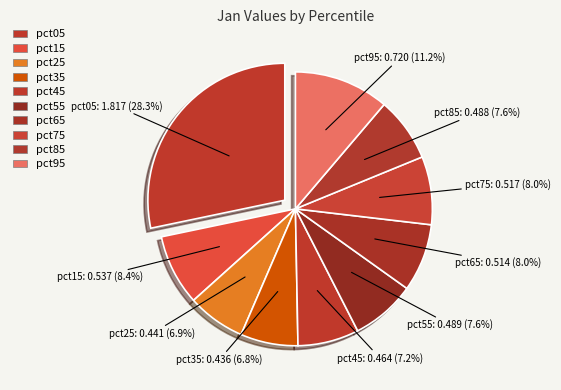

Rank the categories by value from lowest to highest.

pct35, pct25, pct45, pct85, pct55, pct65, pct75, pct15, pct95, pct05